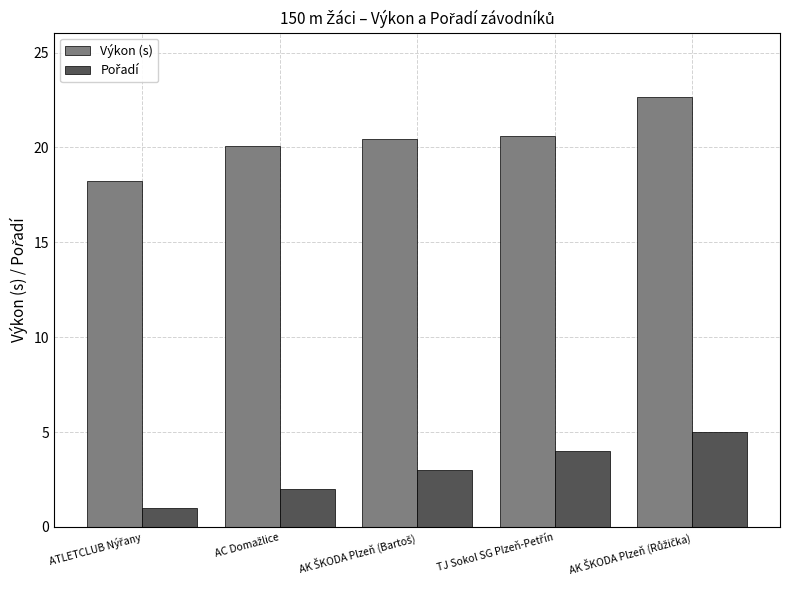

Which series has the largest total across all categories?

Výkon (s)